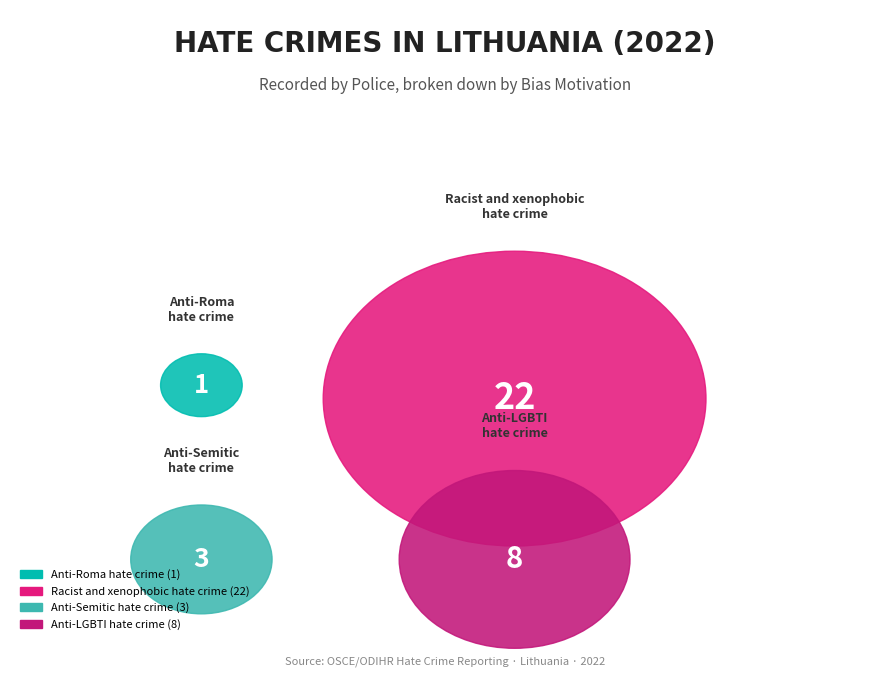

To the nearest percent, what percentage of the pie is Racist and xenophobic hate crime?

65%